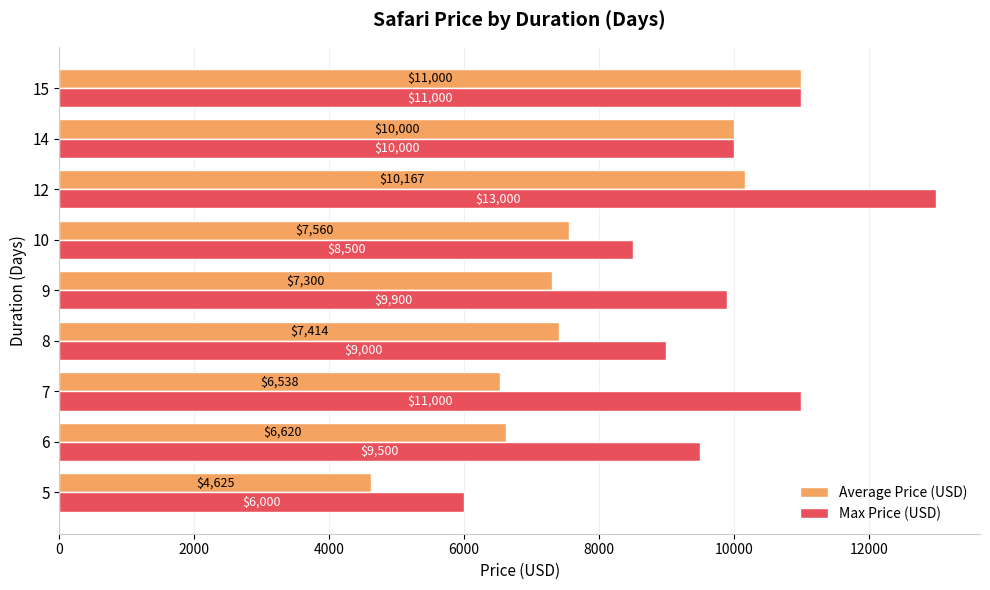

What are all the series names shown in the legend?

Average Price (USD), Max Price (USD)